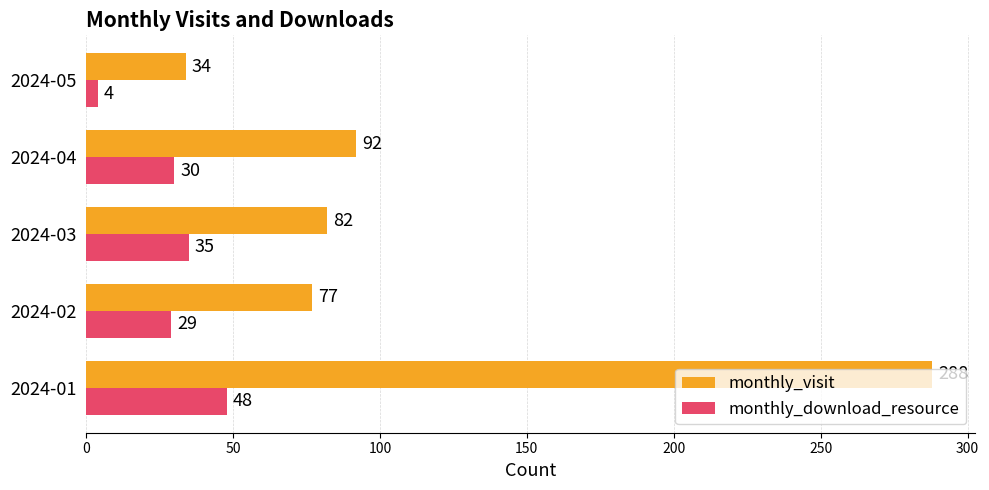

The value of monthly_visit at 2024-04 is 40. True or false?

False